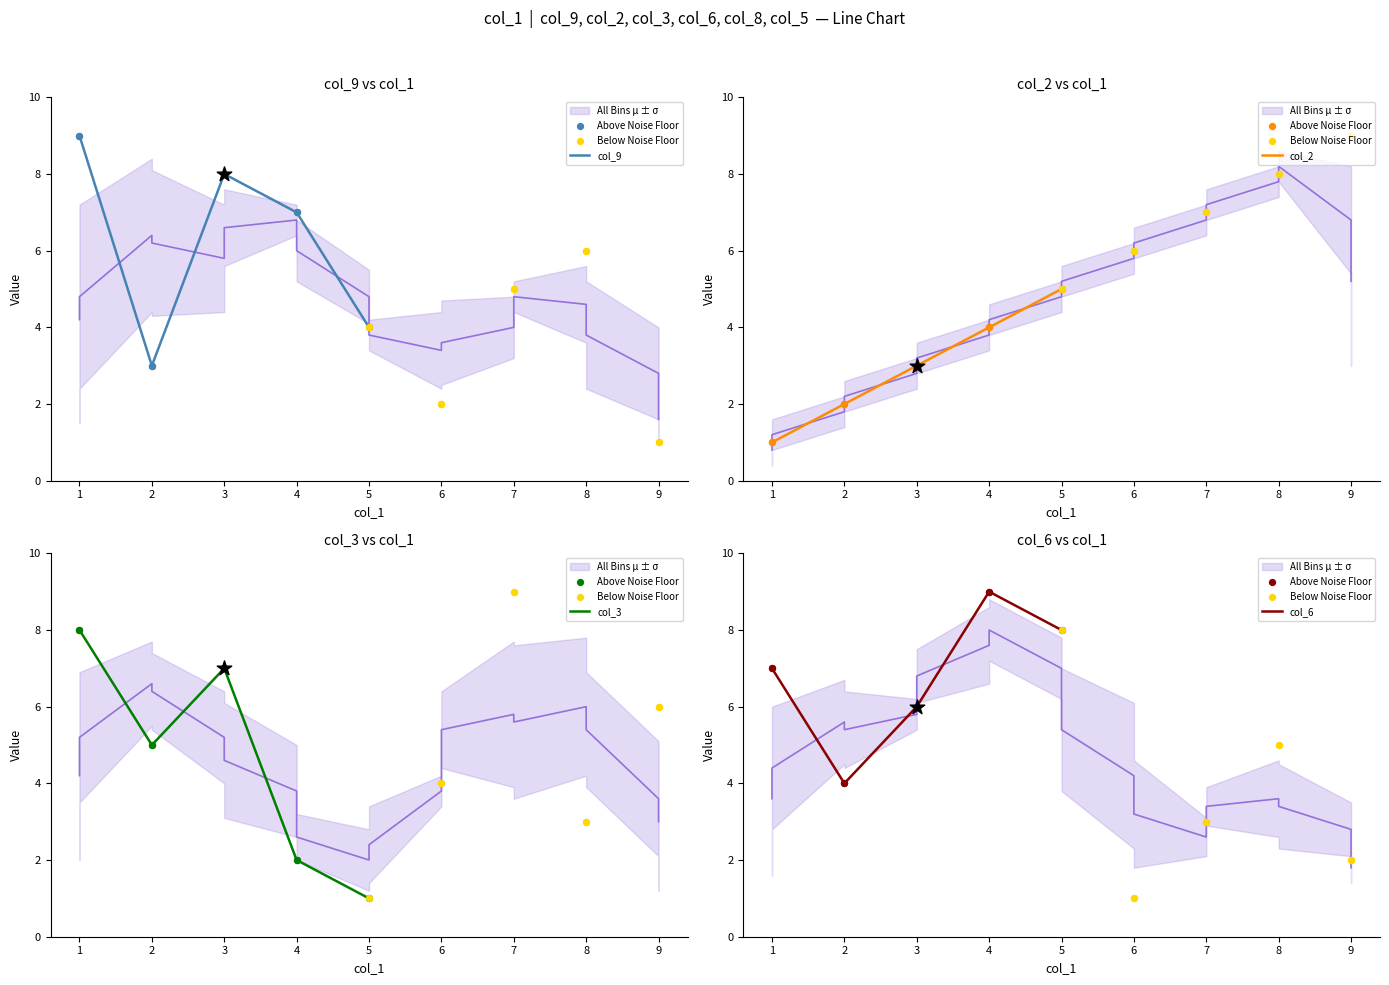

Which series contains the highest Y value?

col_9